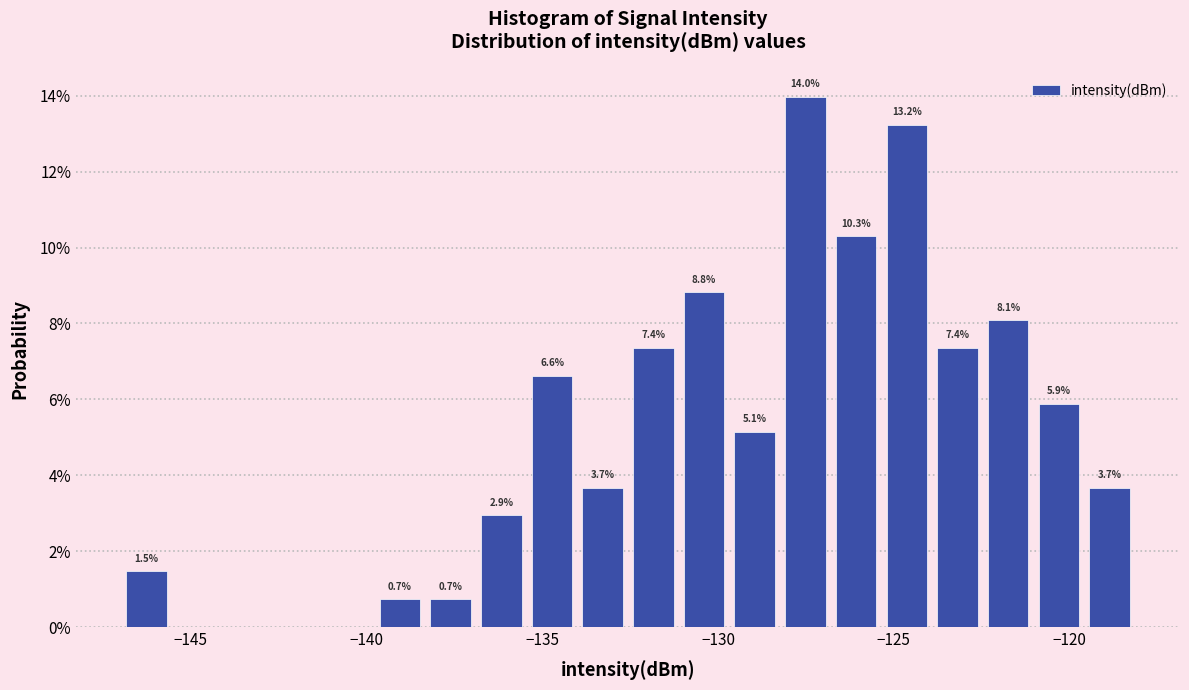

Around what value on the x-axis is the tallest bar? Give the approximate position of its centre, as read against the axis.

-127.5